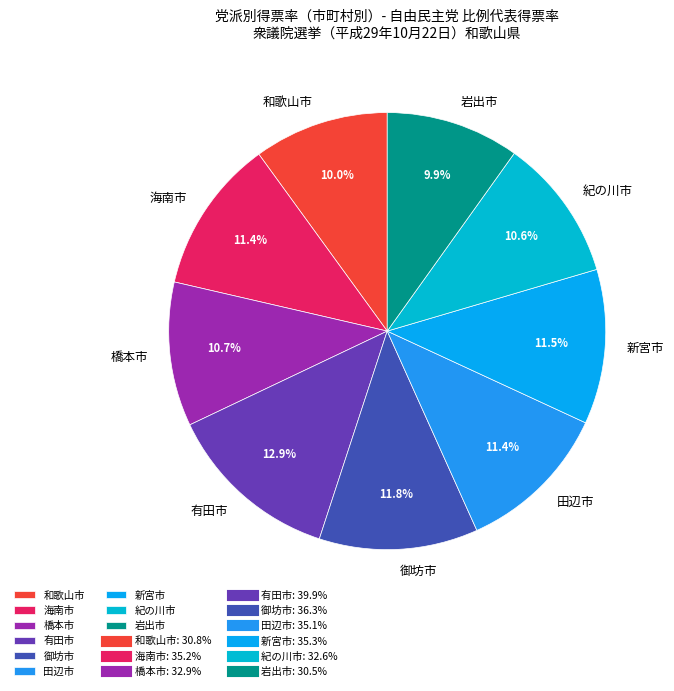

To the nearest percent, what is the average slice percentage?

11%